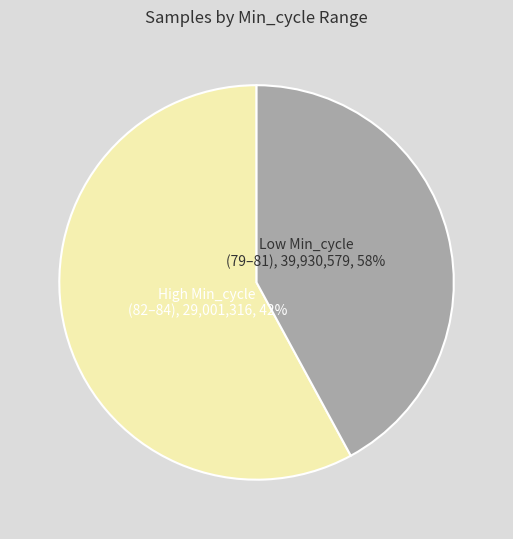

To the nearest percent, what is the combined percentage of 80 and 84?

20%